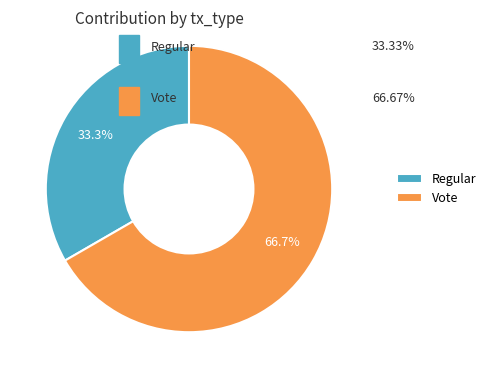

Approximately how many times larger is the value at Vote compared to Regular?

2.0